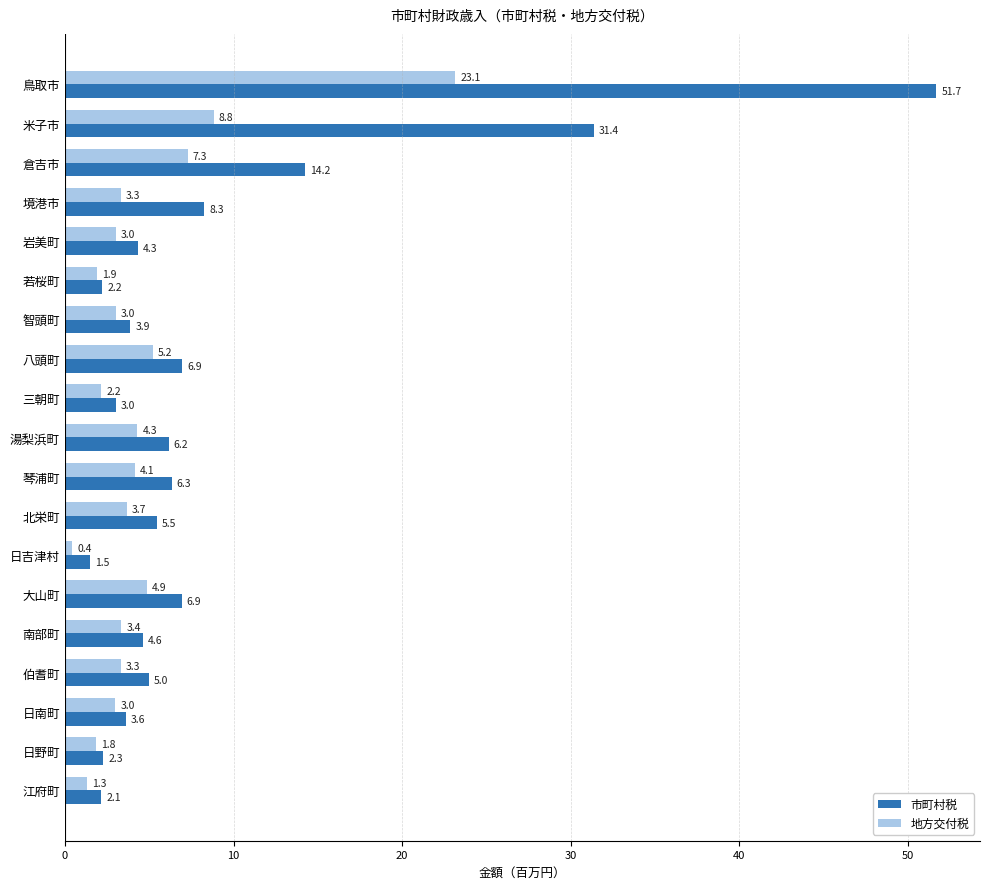

Which series has the largest range (max minus min)?

市町村税